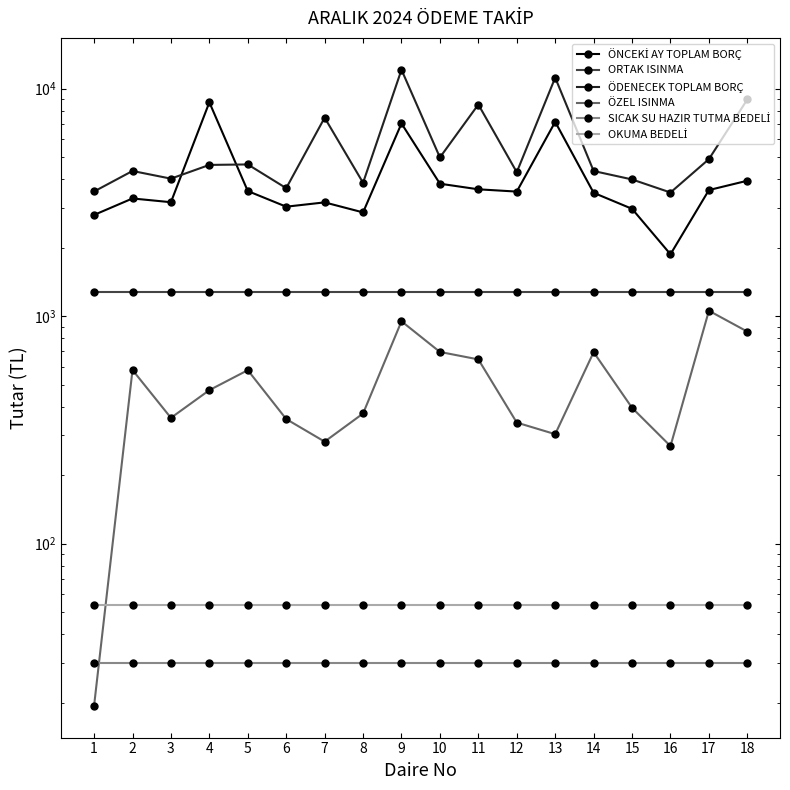

What is the value of the OKUMA BEDELİ point at the 10th from the left?

54.0